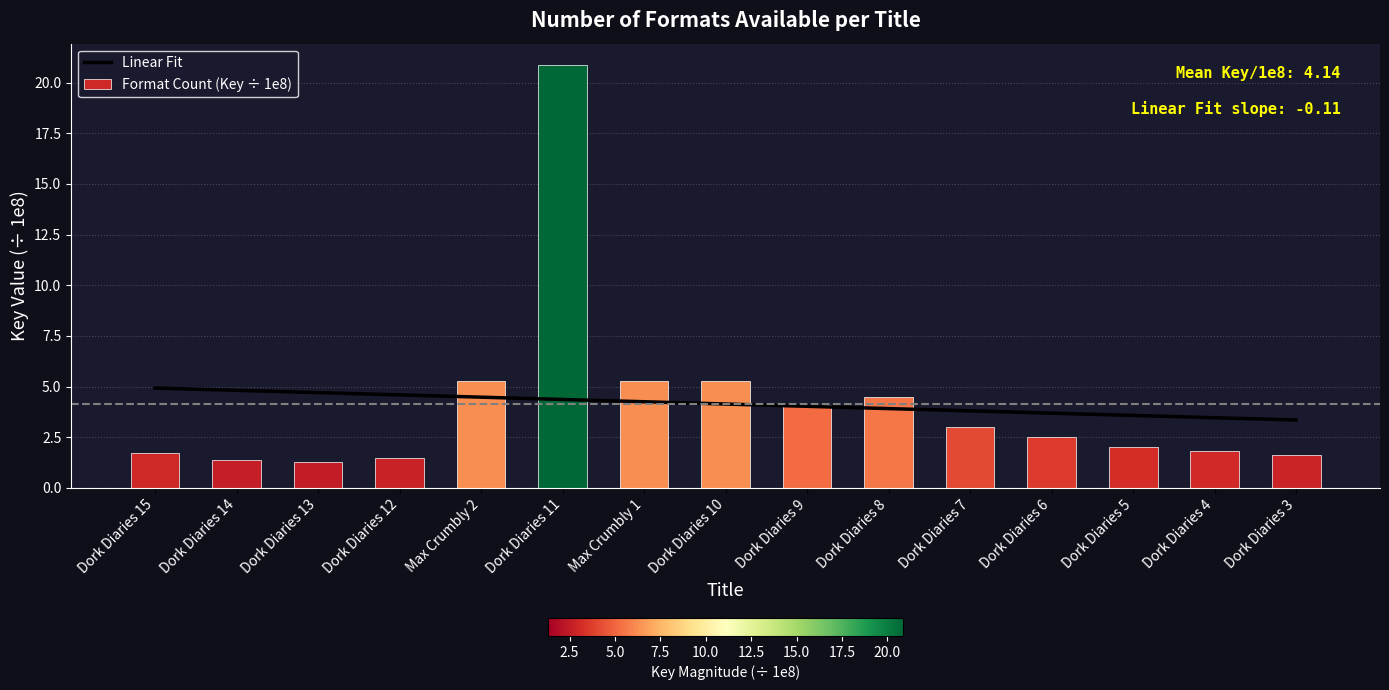

Reading left to right, extract all data points from this chart.

Linear Fit: Dork Diaries 15=4.9	Dork Diaries 14=4.8	Dork Diaries 13=4.7	Dork Diaries 12=4.6	Max Crumbly 2=4.5	Dork Diaries 11=4.4	Max Crumbly 1=4.3	Dork Diaries 10=4.1	Dork Diaries 9=4.0	Dork Diaries 8=3.9	Dork Diaries 7=3.8	Dork Diaries 6=3.7	Dork Diaries 5=3.6	Dork Diaries 4=3.5	Dork Diaries 3=3.3
Format Count (Key ÷ 1e8): Dork Diaries 15=1.7	Dork Diaries 14=1.4	Dork Diaries 13=1.3	Dork Diaries 12=1.5	Max Crumbly 2=5.3	Dork Diaries 11=20.9	Max Crumbly 1=5.3	Dork Diaries 10=5.3	Dork Diaries 9=4.1	Dork Diaries 8=4.5	Dork Diaries 7=3.0	Dork Diaries 6=2.5	Dork Diaries 5=2.0	Dork Diaries 4=1.8	Dork Diaries 3=1.6